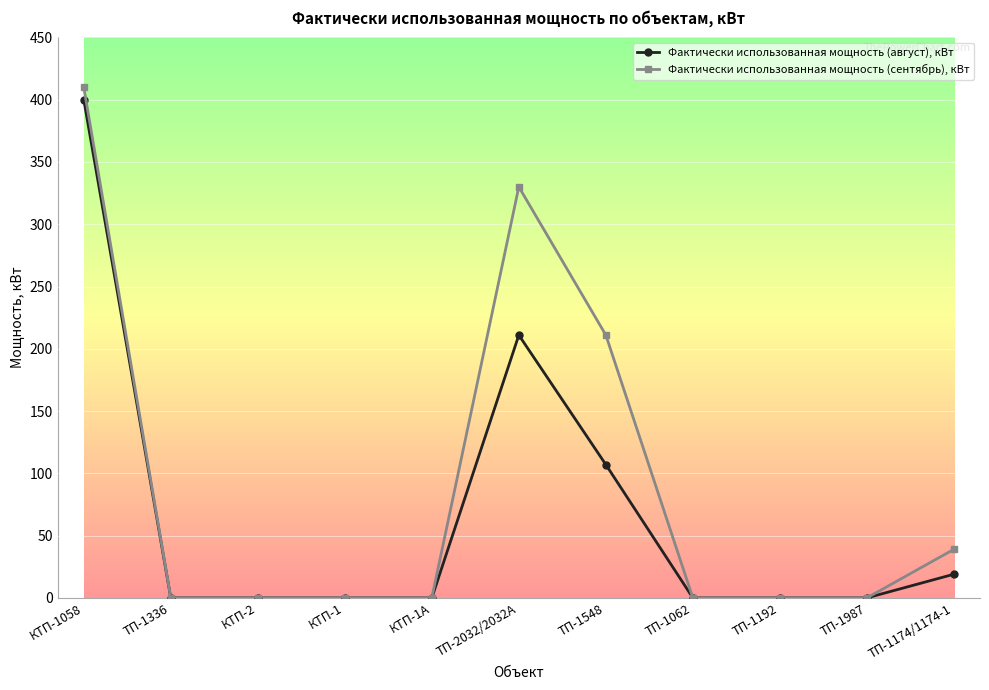

True or false: Фактически использованная мощность (сентябрь), кВт has more than 0 interior local peaks.

True